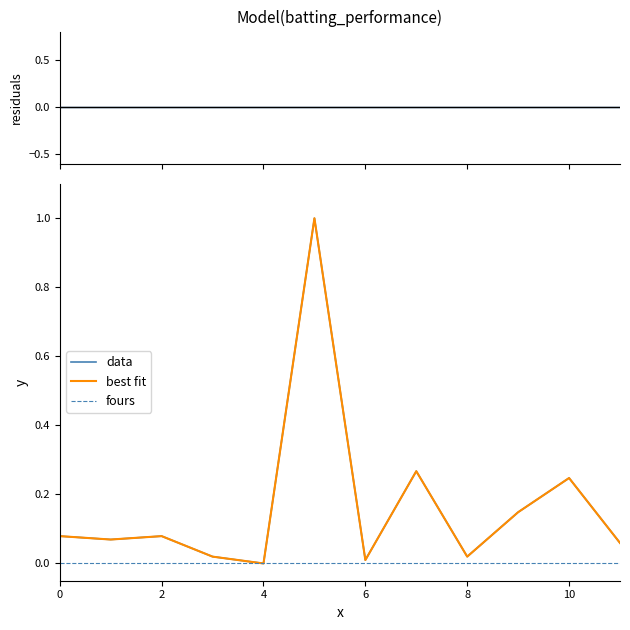

How many values in the best fit series exceed 0?

11